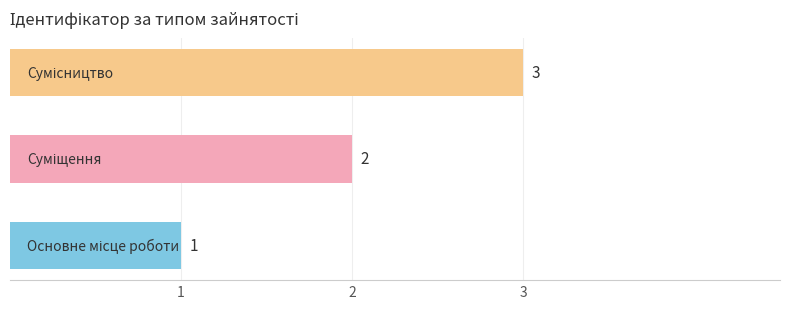

What is the greatest value displayed?

3